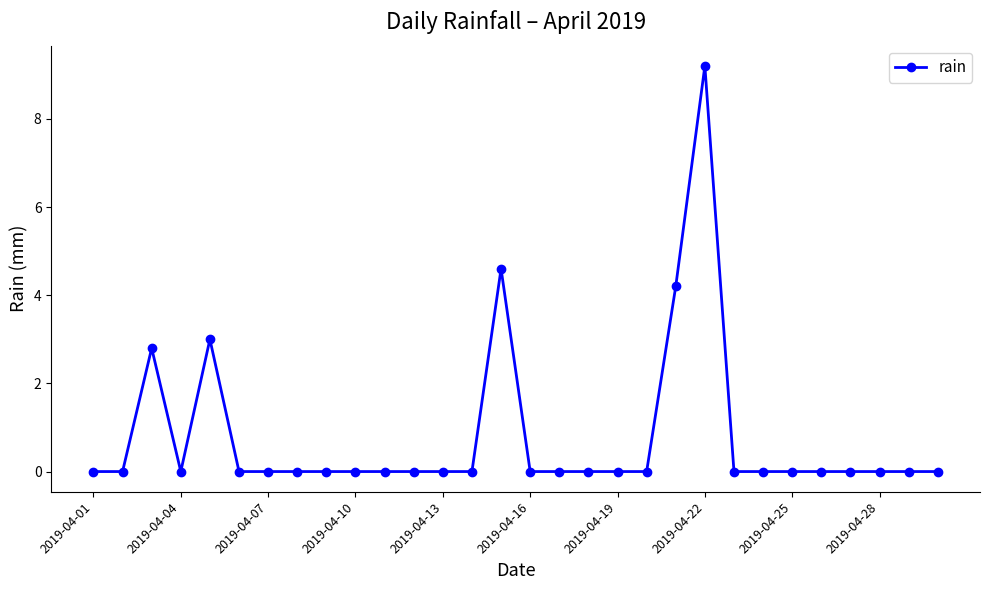

Is this an area chart (filled region under the line)?

No